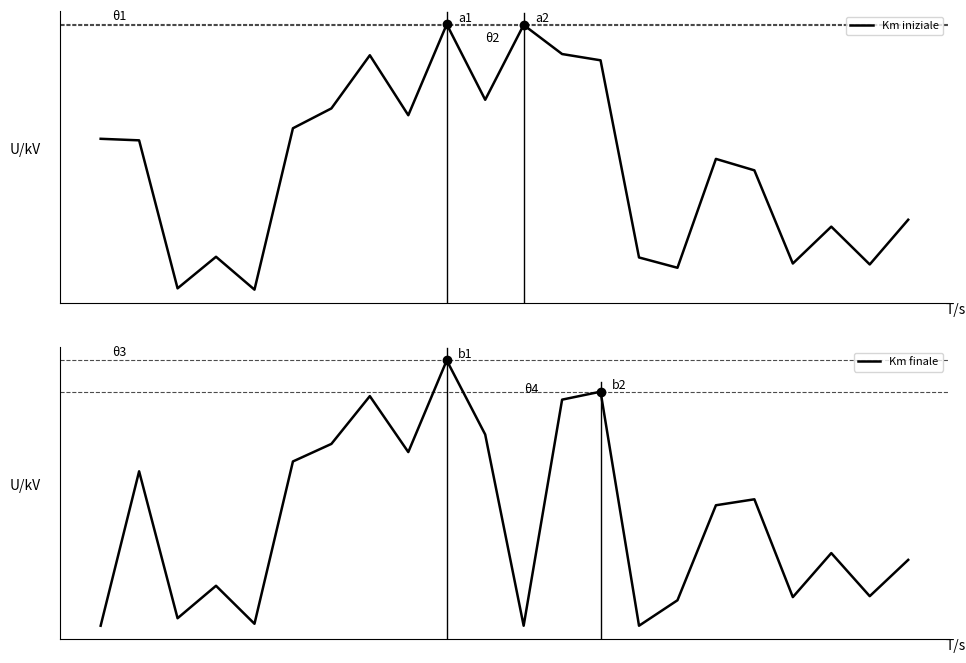

The value of Km finale at 9 is 543.6. True or false?

False